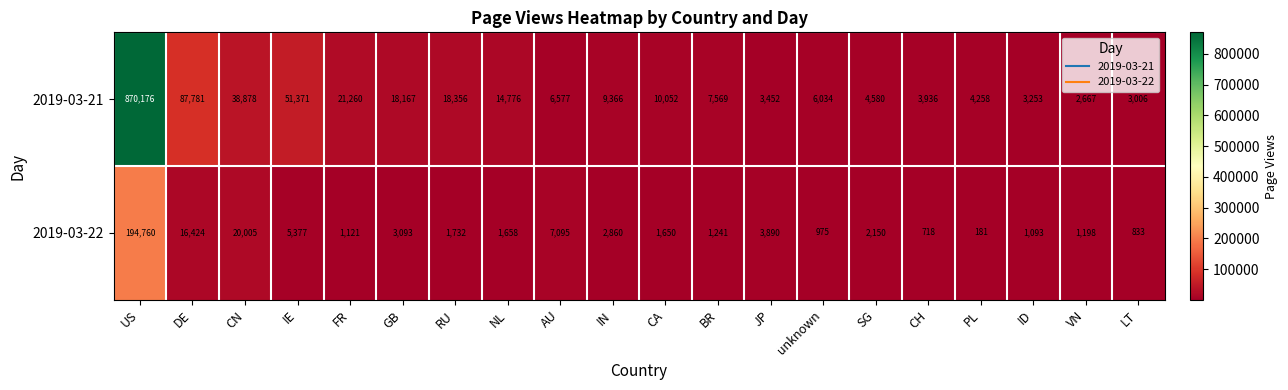

What is the difference between the maximum and second lowest values in the 2019-03-21 series?

867170